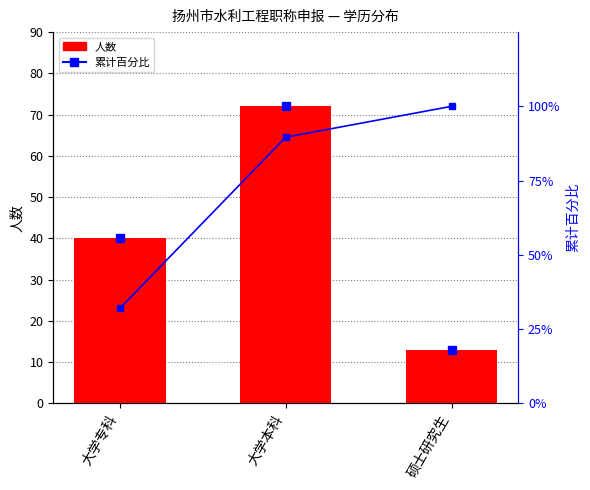

Reading right to left, transcribe all the data shown in this chart.

人数: 硕士研究生=13.0	大学本科=72.0	大学专科=40.0
累计百分比: 硕士研究生=100.0	大学本科=89.6	大学专科=32.0